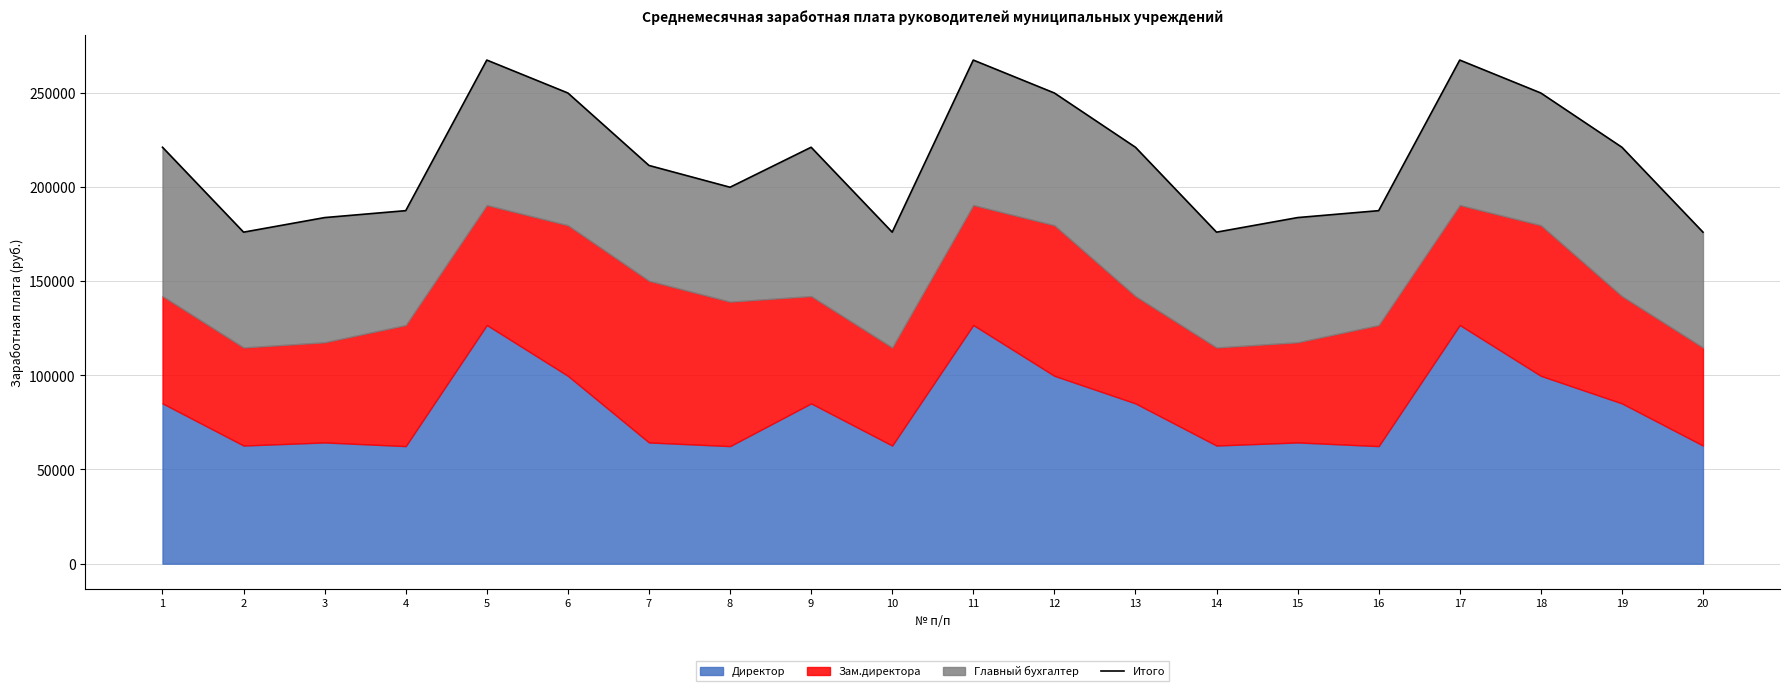

Rank the categories by value from highest to lowest.

5, 11, 17, 6, 12, 18, 1, 9, 13, 19, 7, 8, 4, 16, 3, 15, 2, 10, 14, 20